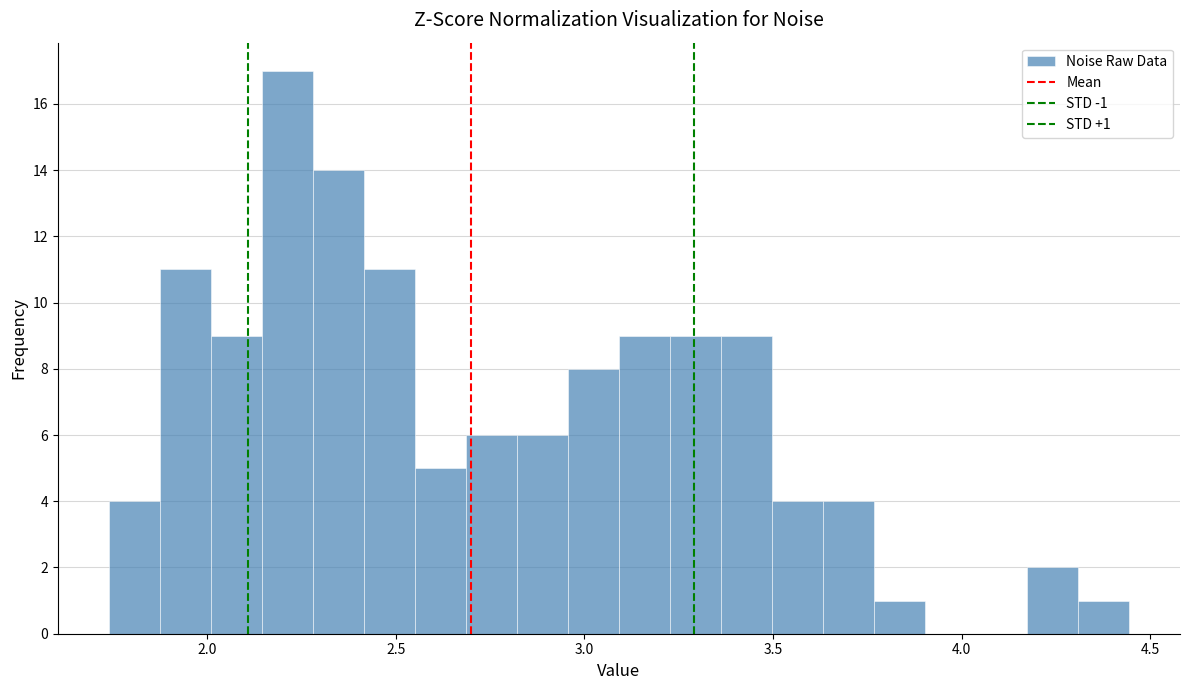

Read against the x-axis, roughly where is the centre of the tallest bar?

2.20